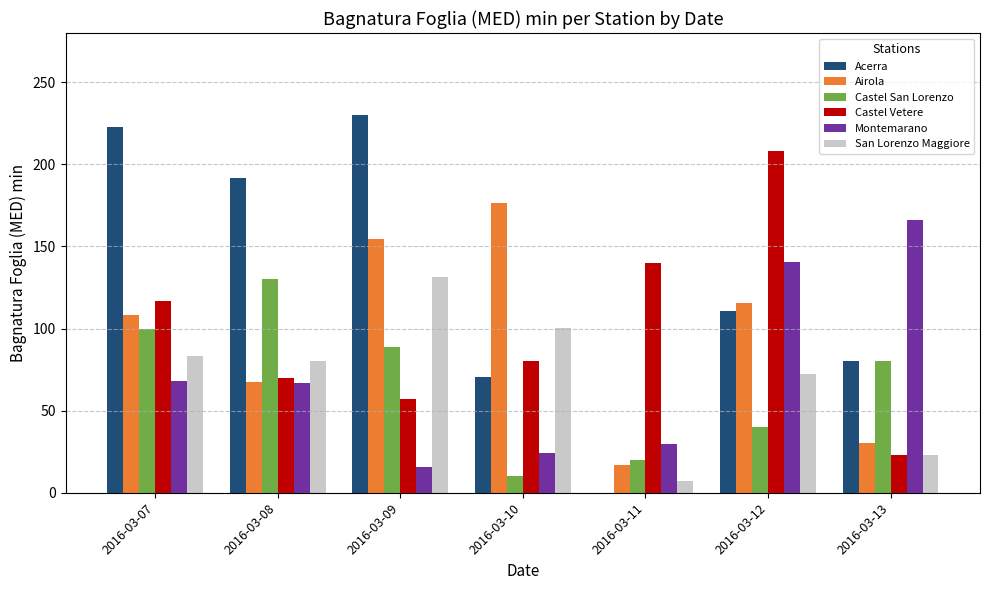

Which category has the highest value in the Castel Vetere series?

2016-03-12